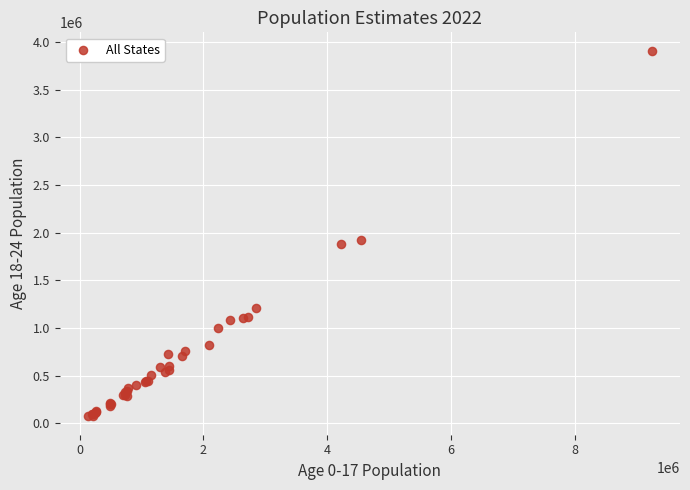

What Y value in the scatter plot is closest to 1989754?

1922138